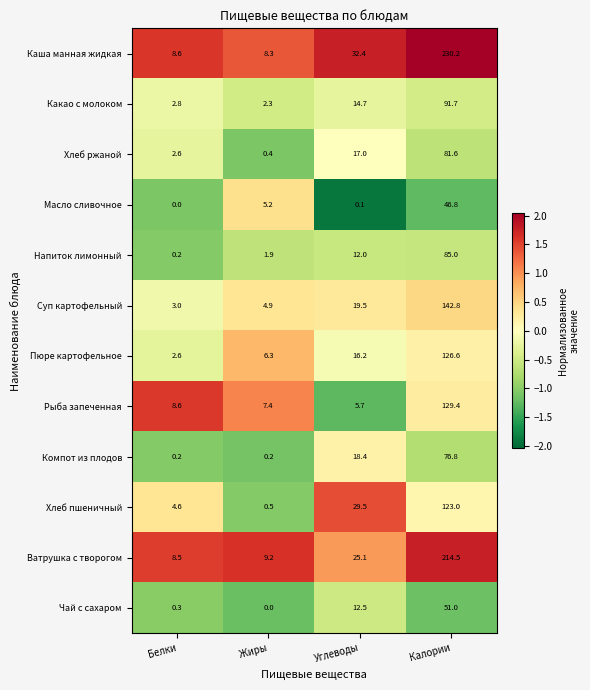

How many distinct data groups are displayed?

12